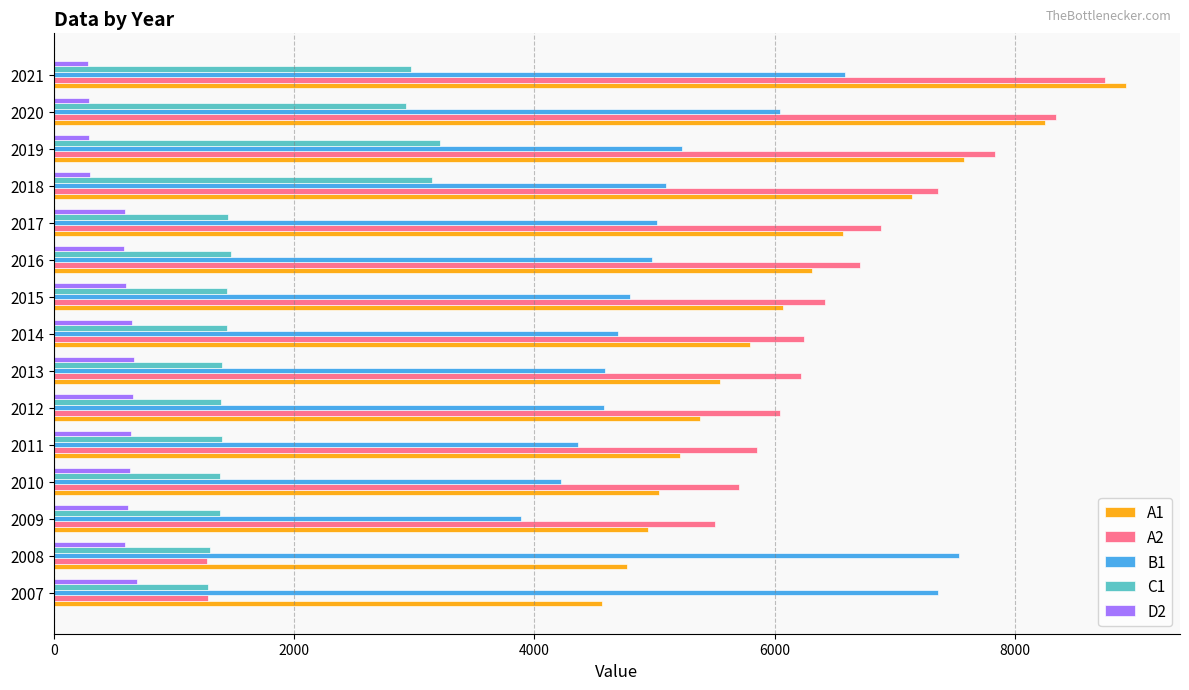

At which category does the chart reach its peak across all series?

2021